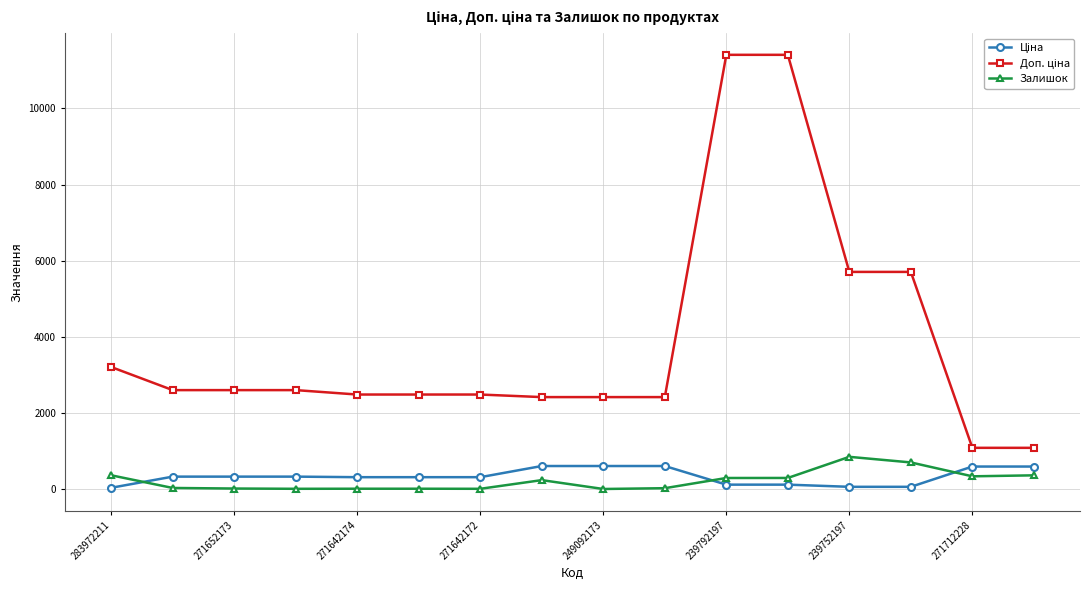

At how many categories does at least one series exceed 5281?

4